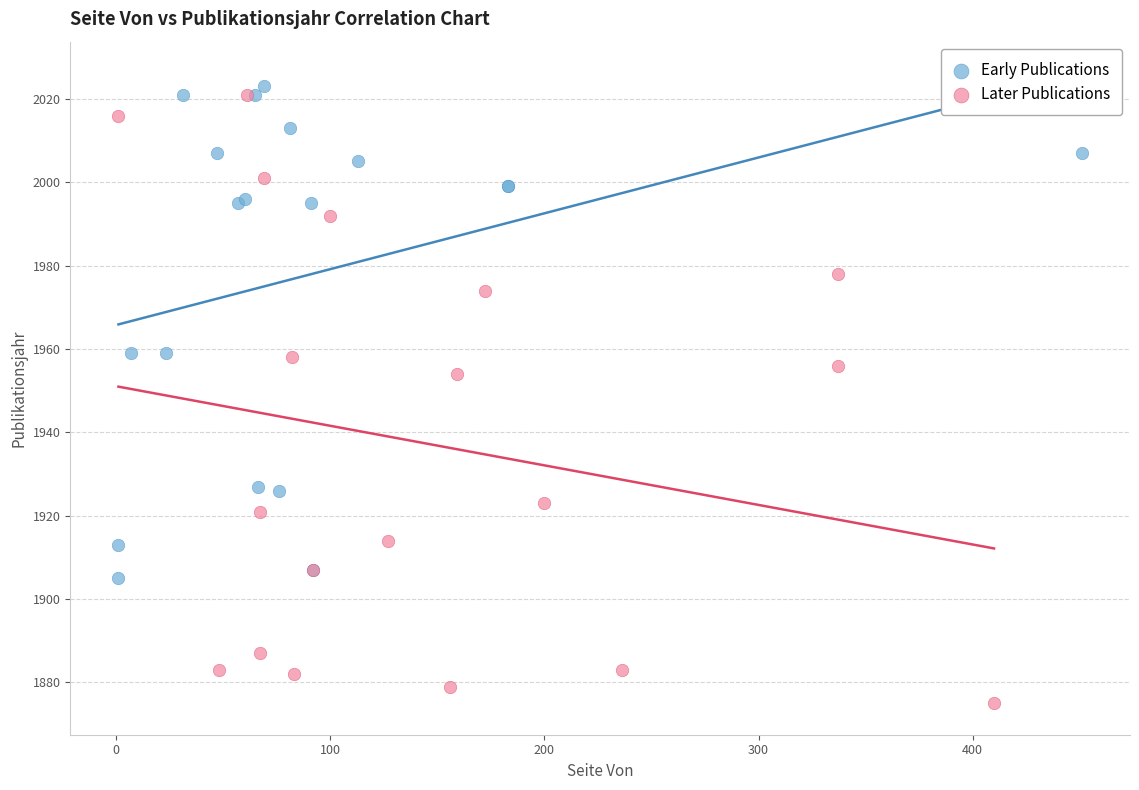

Which series reaches the minimum Y coordinate?

Later Publications